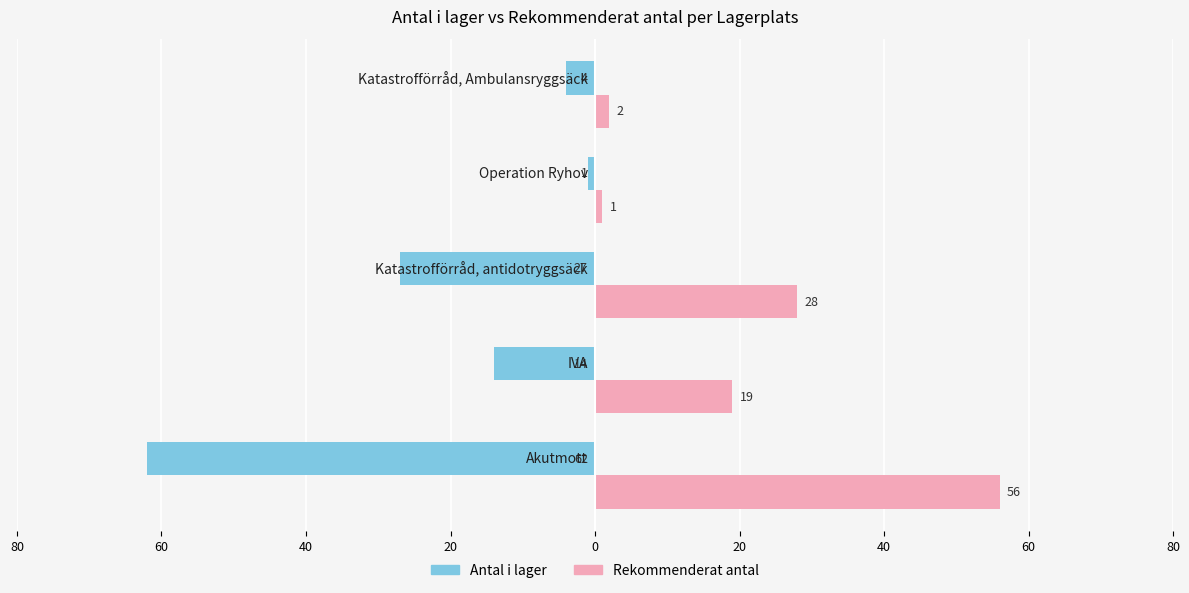

Reading left to right, list all the values displayed in this chart.

Antal i lager: -62	-14	-27	-1	-4
Rekommenderat antal: 56	19	28	1	2